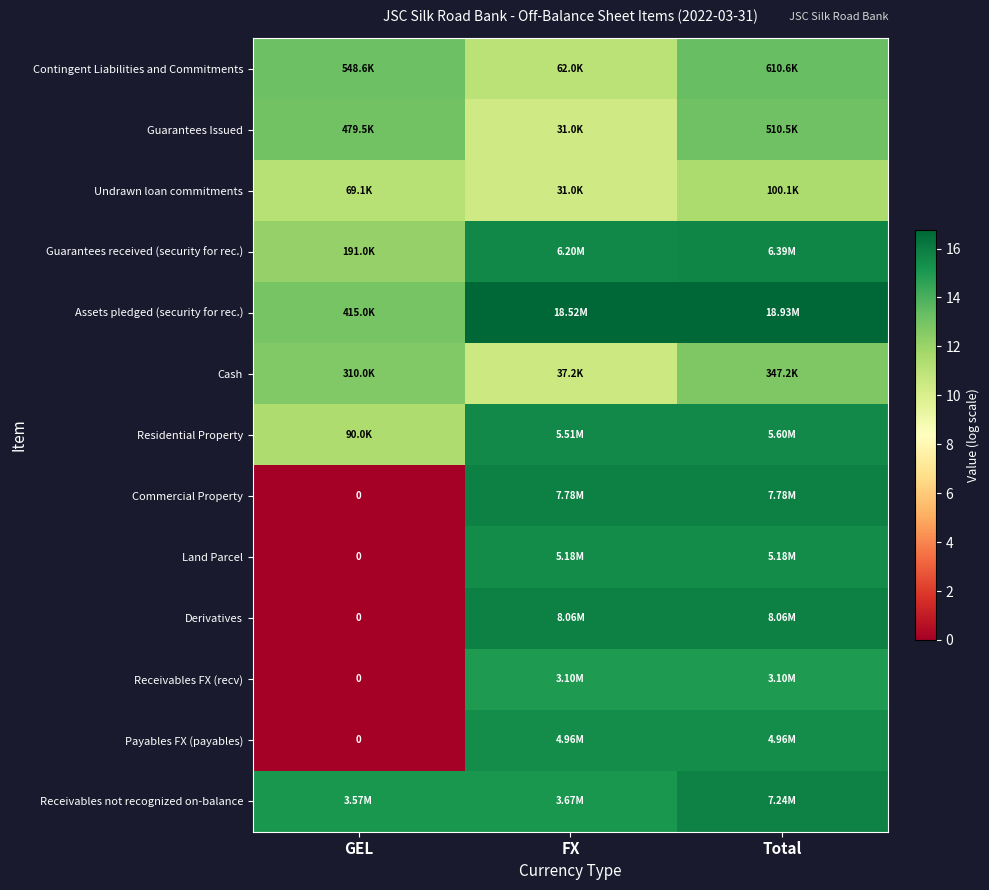

What is the total value across all series at Total?

192.1